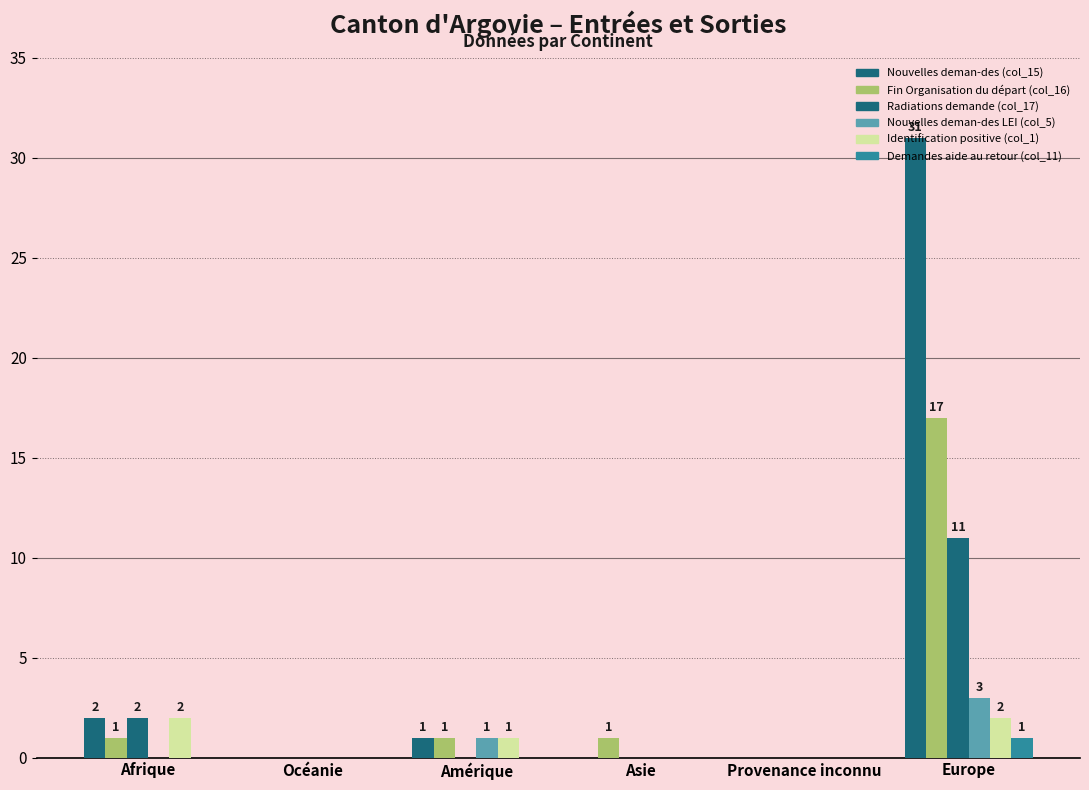

True or false: Nouvelles deman-des LEI (col_5) has a value of -2 at Océanie.

False